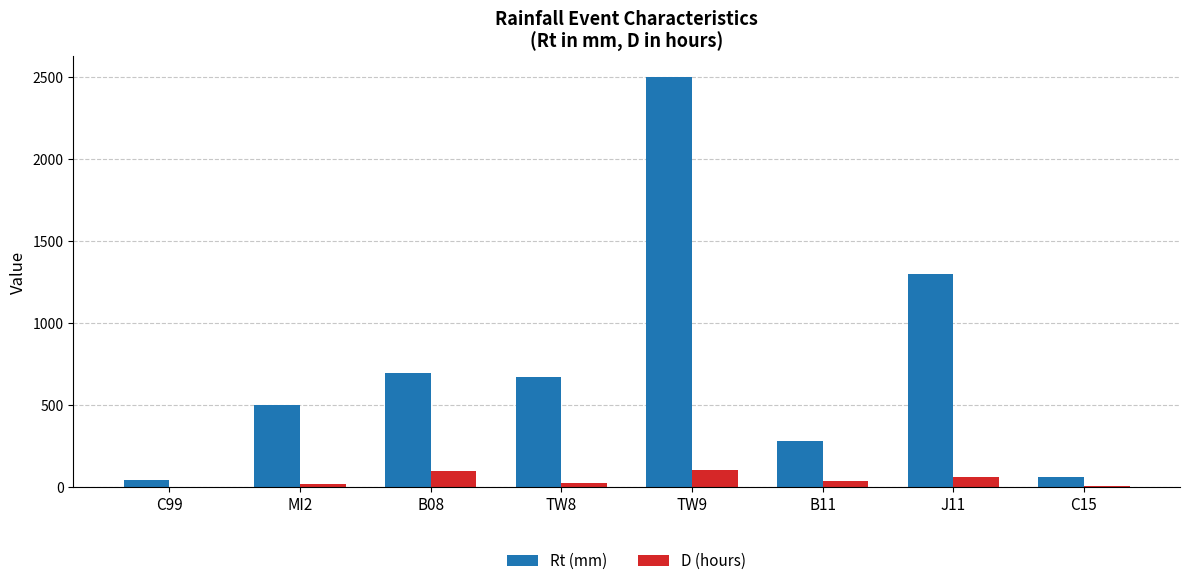

What is the greatest value displayed?

2500